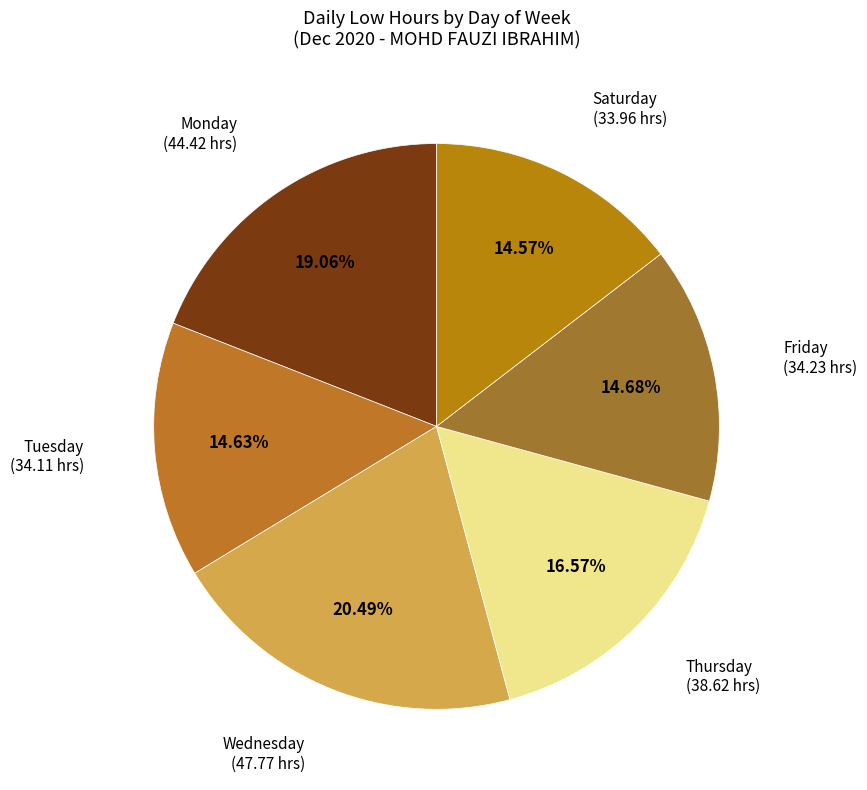

How many slices are in this pie chart?

6